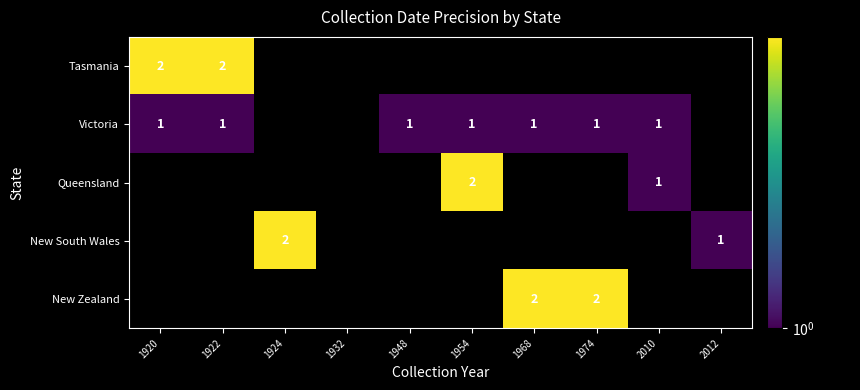

The Queensland series shows 2 at 1954. True or false?

True